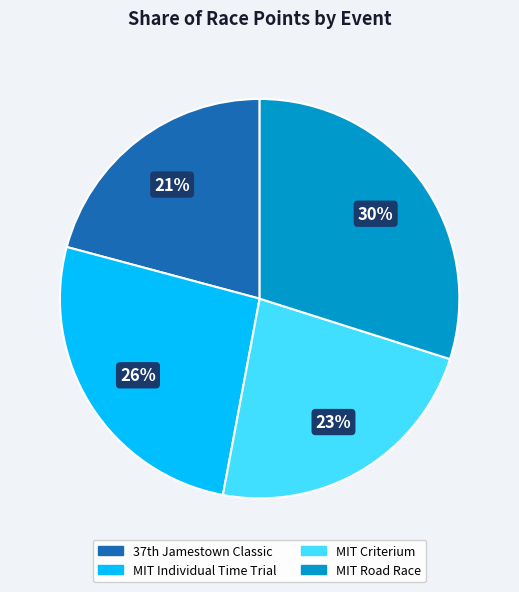

To the nearest percent, what percentage of the pie is MIT Individual Time Trial?

26%